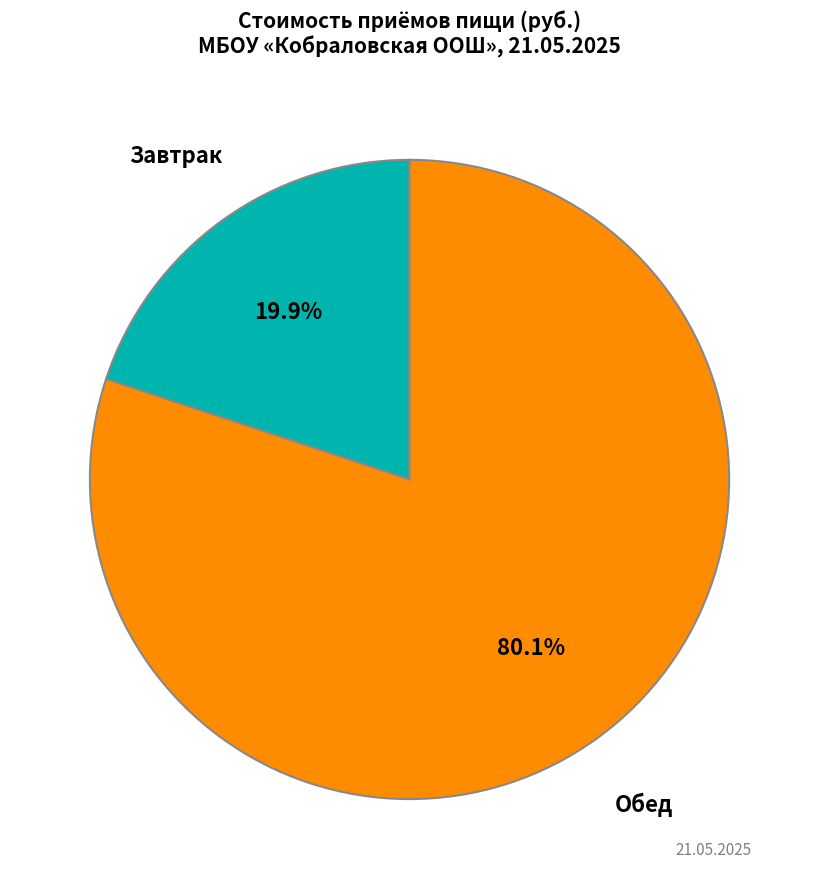

Is there any slice that represents more than half of the pie?

Yes